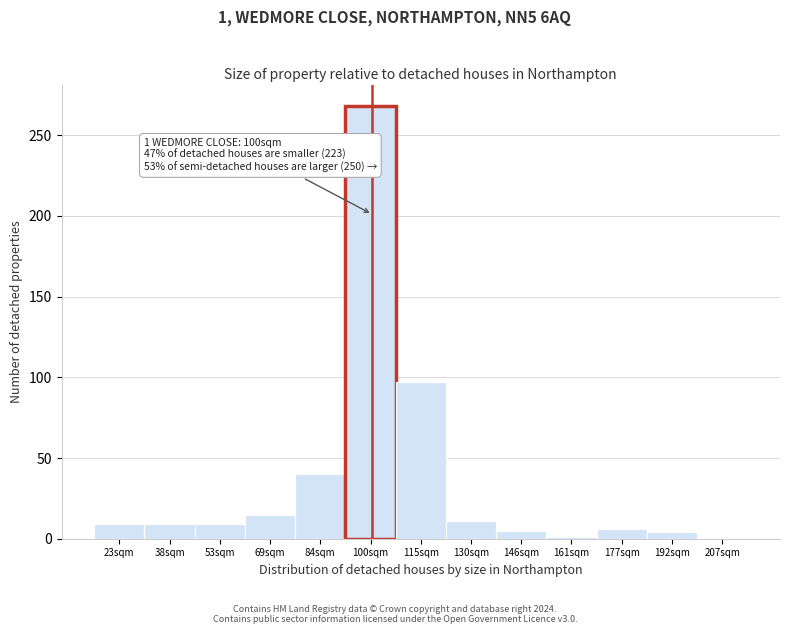

The value at 115sqm is 61. True or false?

False